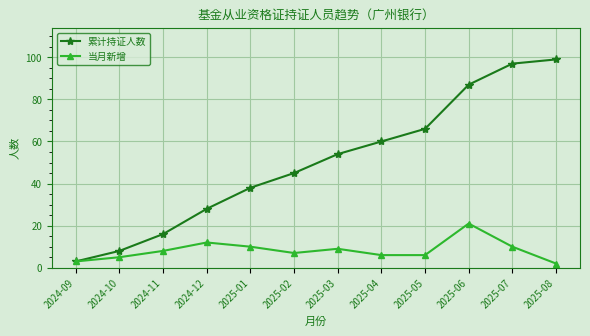

At which label does 当月新增 reach its minimum?

2025-08